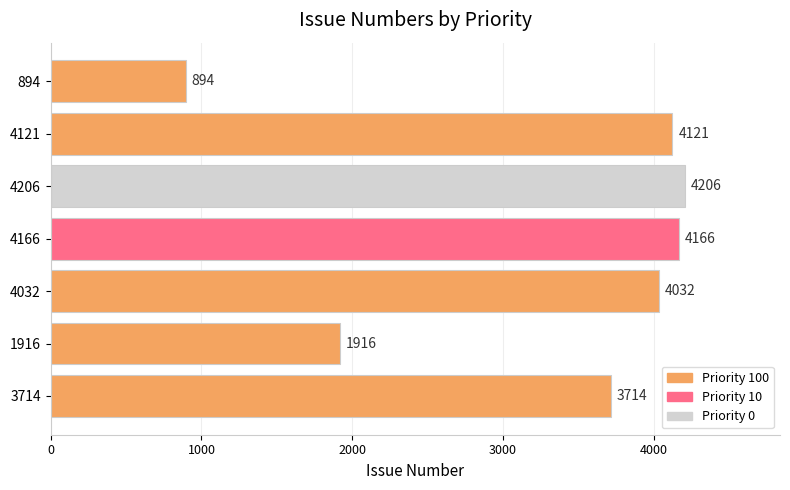

What is the minimum value shown in the chart?

894